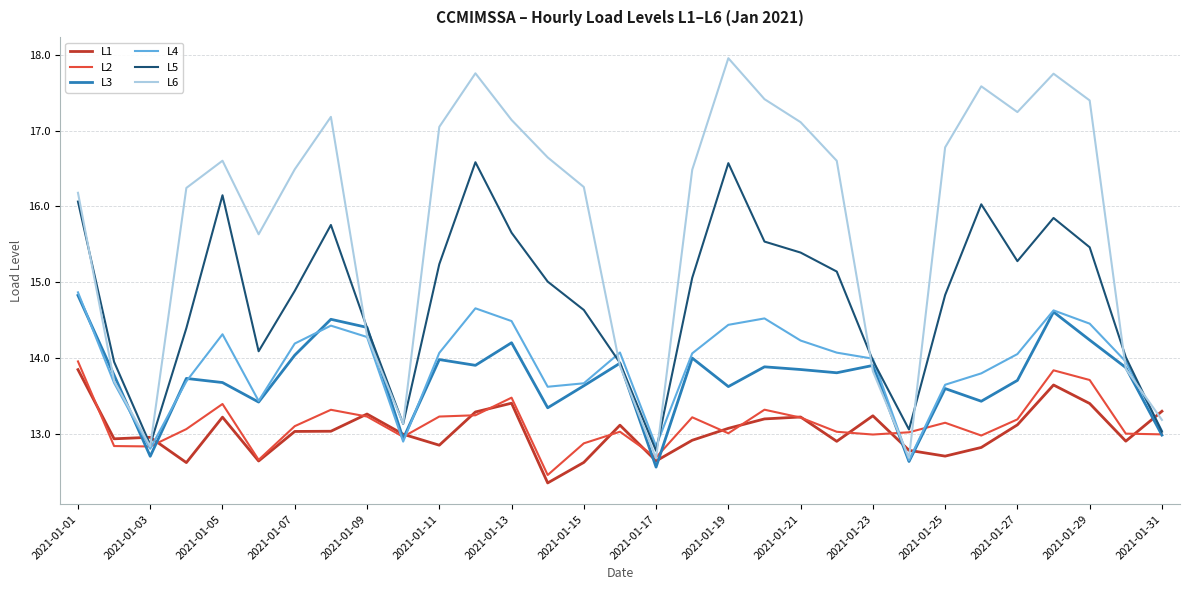

Does the chart have visible grid lines?

Yes